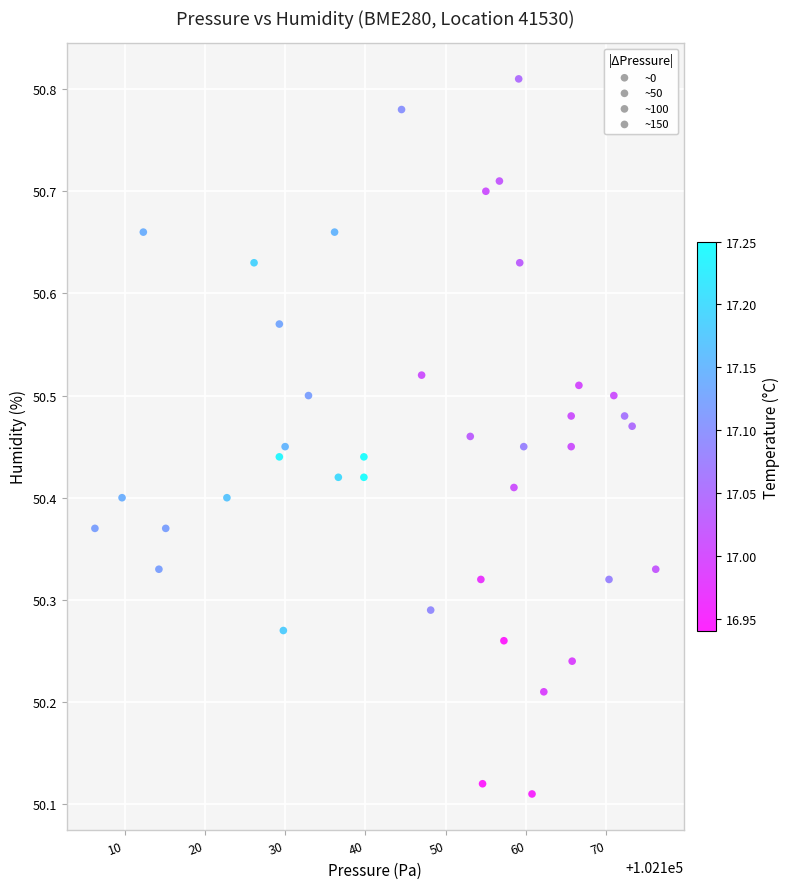

What is the range of Y values (max minus min)?

0.7